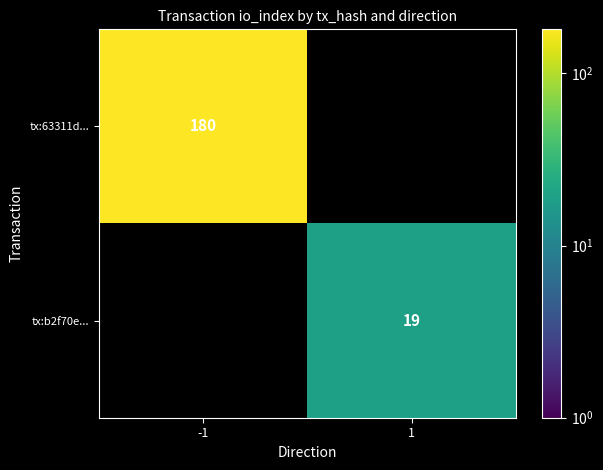

What is the spread (max minus min) of values at -1?

180